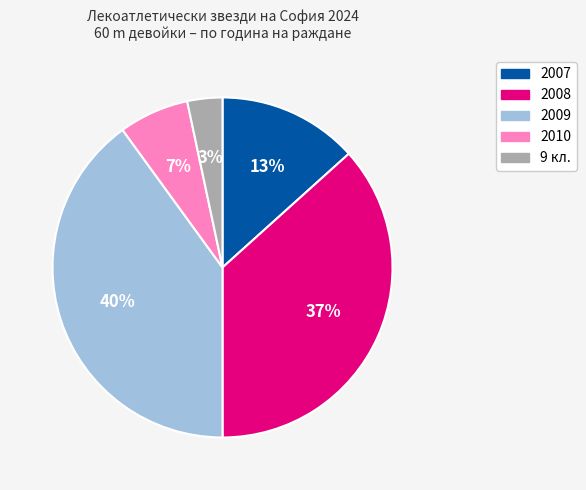

To the nearest percent, what is the difference between the 2007 and 2009 slice percentages?

27%